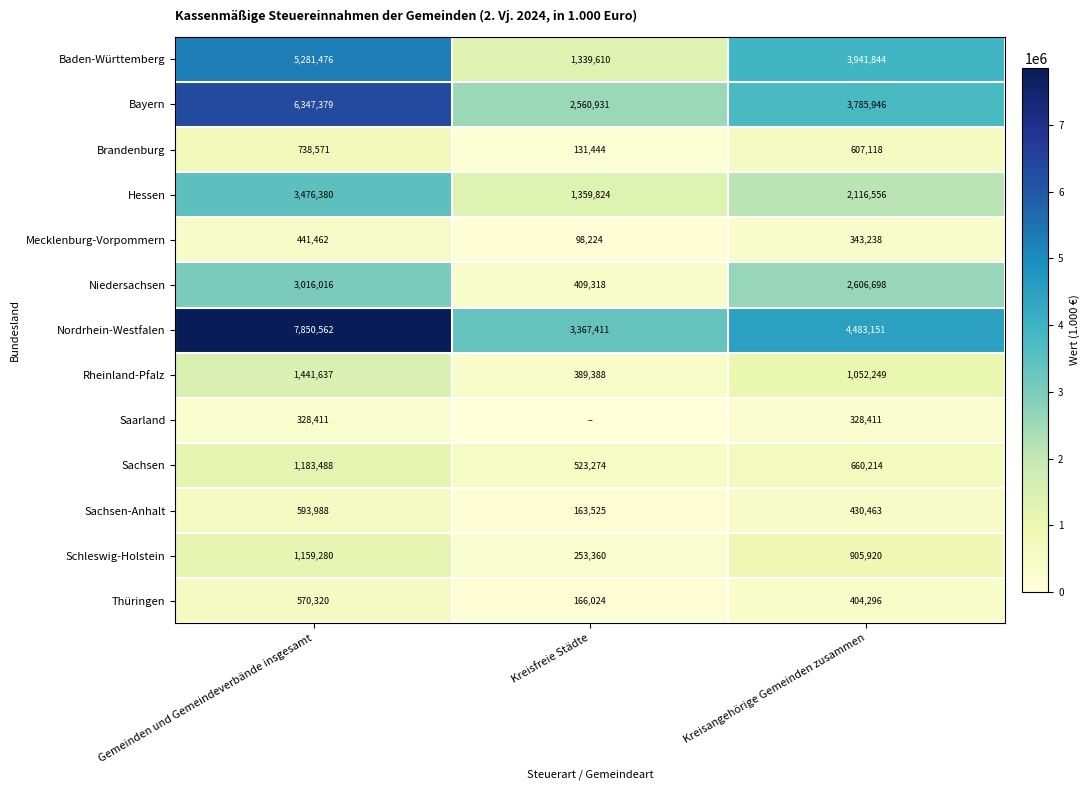

Which category has the lowest value in the Hessen series?

Kreisfreie Städte